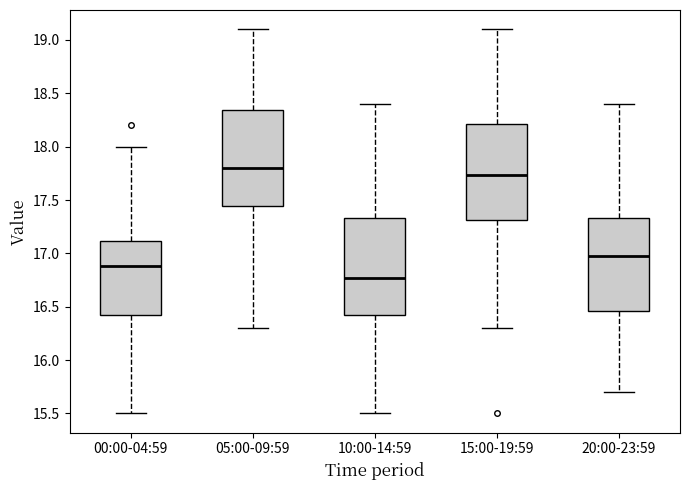

Where is the upper edge of the box for 00:00-04:59 on the y-axis? The values are not printed on the chart, so give them approximately, as read against the axis.

17.10